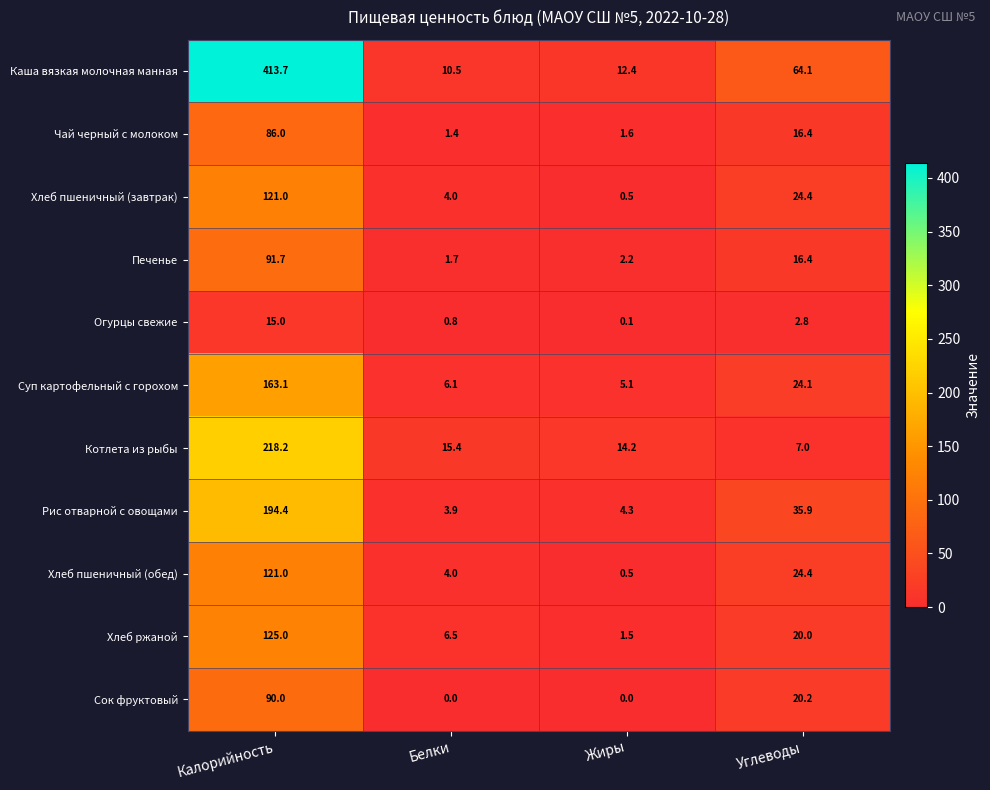

Which series has the widest spread of values?

Каша вязкая молочная манная